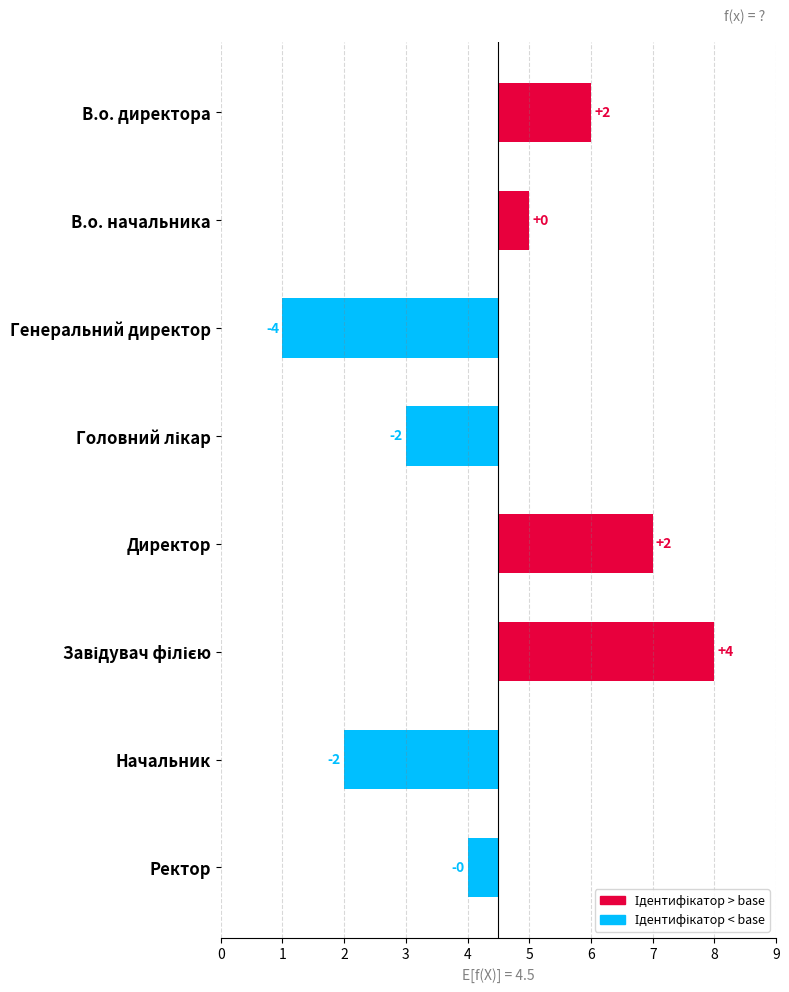

How many bars are there in total?

8